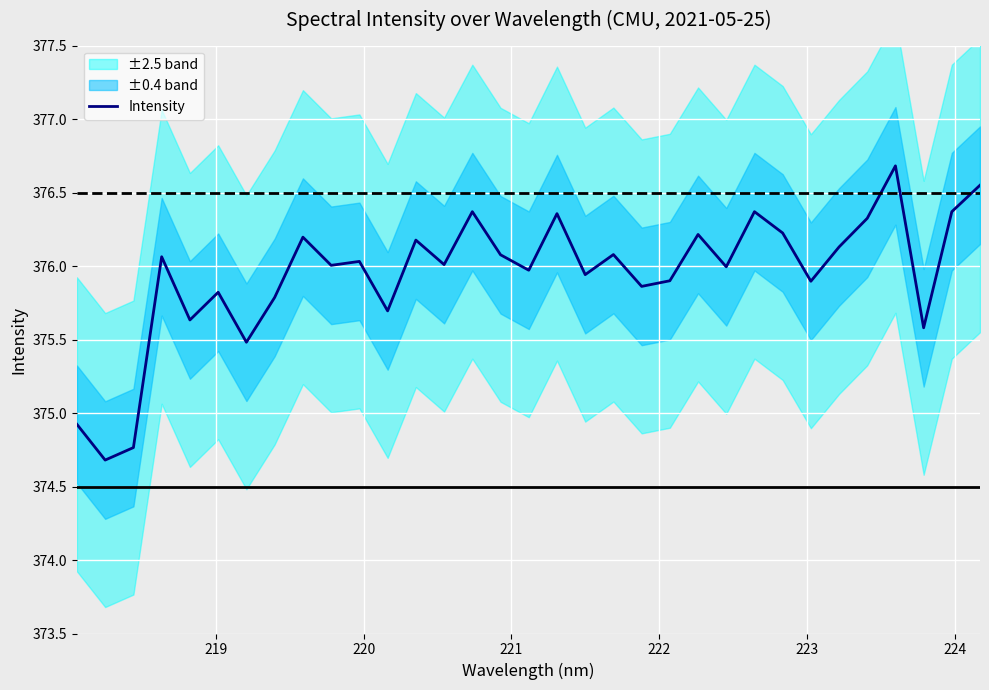

What is the minimum value for Intensity?

374.7